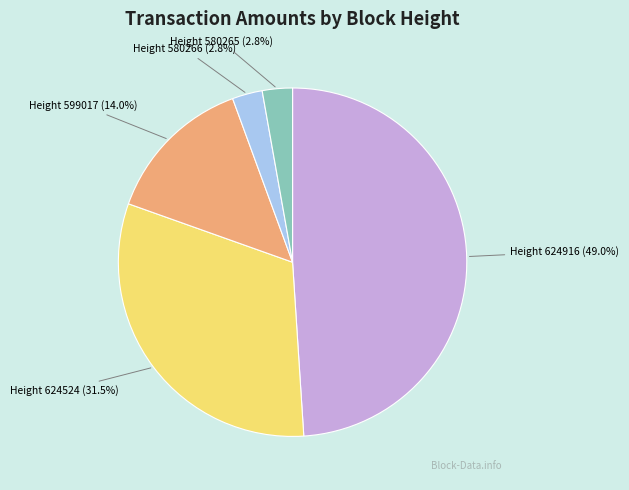

Is there any slice that represents more than half of the pie?

No